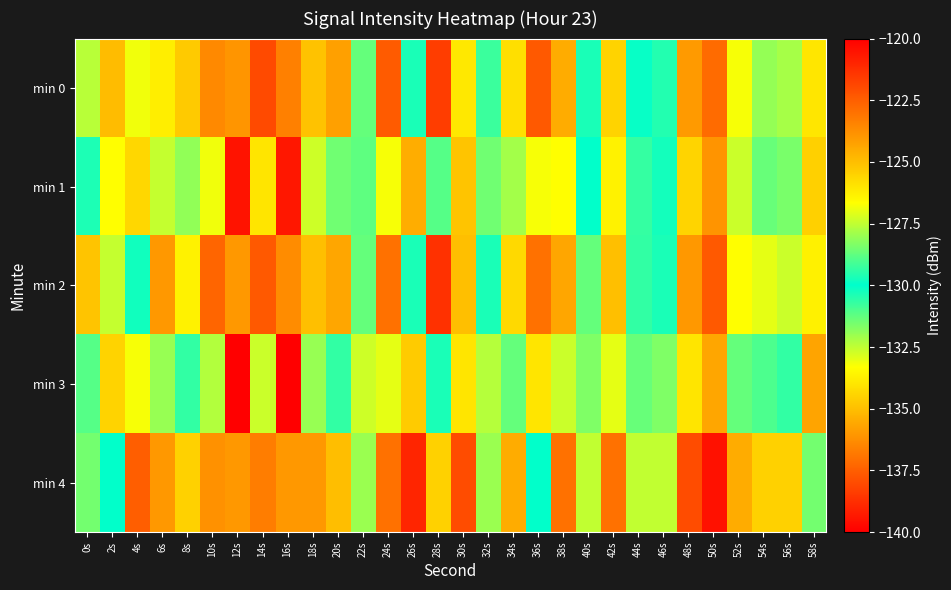

Reading right to left, list all the values displayed in this chart.

min 0: 58s=-134.0	56s=-127.8	54s=-128.1	52s=-126.8	50s=-122.8	48s=-124.0	46s=-129.5	44s=-129.9	42s=-125.5	40s=-129.7	38s=-124.5	36s=-137.6	34s=-125.8	32s=-130.7	30s=-126.1	28s=-138.4	26s=-130.3	24s=-137.6	22s=-128.7	20s=-124.2	18s=-125.1	16s=-123.4	14s=-122.0	12s=-123.9	10s=-123.6	8s=-125.3	6s=-126.2	4s=-126.9	2s=-124.9	0s=-132.4
min 1: 58s=-134.6	56s=-128.4	54s=-128.6	52s=-127.3	50s=-123.9	48s=-125.6	46s=-130.2	44s=-130.7	42s=-126.3	40s=-130.0	38s=-126.7	36s=-133.2	34s=-127.9	32s=-131.5	30s=-125.1	28s=-128.9	26s=-124.6	24s=-126.8	22s=-131.2	20s=-128.5	18s=-127.3	16s=-139.3	14s=-126.0	12s=-139.5	10s=-126.8	8s=-128.1	6s=-127.4	4s=-125.6	2s=-133.4	0s=-130.4
min 2: 58s=-133.7	56s=-127.3	54s=-127.0	52s=-126.7	50s=-122.3	48s=-124.0	46s=-129.7	44s=-129.3	42s=-125.0	40s=-128.7	38s=-124.3	36s=-137.0	34s=-125.7	32s=-130.3	30s=-125.0	28s=-138.7	26s=-130.3	24s=-137.0	22s=-128.7	20s=-124.3	18s=-125.0	16s=-123.7	14s=-122.3	12s=-124.0	10s=-122.7	8s=-126.3	6s=-124.0	4s=-129.8	2s=-127.5	0s=-125.1
min 3: 58s=-135.7	56s=-129.3	54s=-129.0	52s=-128.7	50s=-124.3	48s=-126.0	46s=-131.7	44s=-131.3	42s=-127.0	40s=-131.7	38s=-127.3	36s=-134.0	34s=-128.7	32s=-132.3	30s=-126.0	28s=-129.7	26s=-125.3	24s=-127.0	22s=-132.7	20s=-129.3	18s=-128.0	16s=-140.7	14s=-127.3	12s=-140.0	10s=-127.7	8s=-129.3	6s=-128.0	4s=-126.8	2s=-134.5	0s=-131.1
min 4: 58s=-131.5	56s=-125.5	54s=-125.5	52s=-124.5	50s=-120.5	48s=-122.0	46s=-127.5	44s=-127.5	42s=-123.0	40s=-127.5	38s=-123.0	36s=-130.0	34s=-124.5	32s=-128.0	30s=-122.0	28s=-125.5	26s=-121.0	24s=-123.0	22s=-128.0	20s=-125.0	18s=-124.0	16s=-136.0	14s=-123.3	12s=-136.0	10s=-123.8	8s=-125.5	6s=-124.0	4s=-122.5	2s=-130.0	0s=-128.5